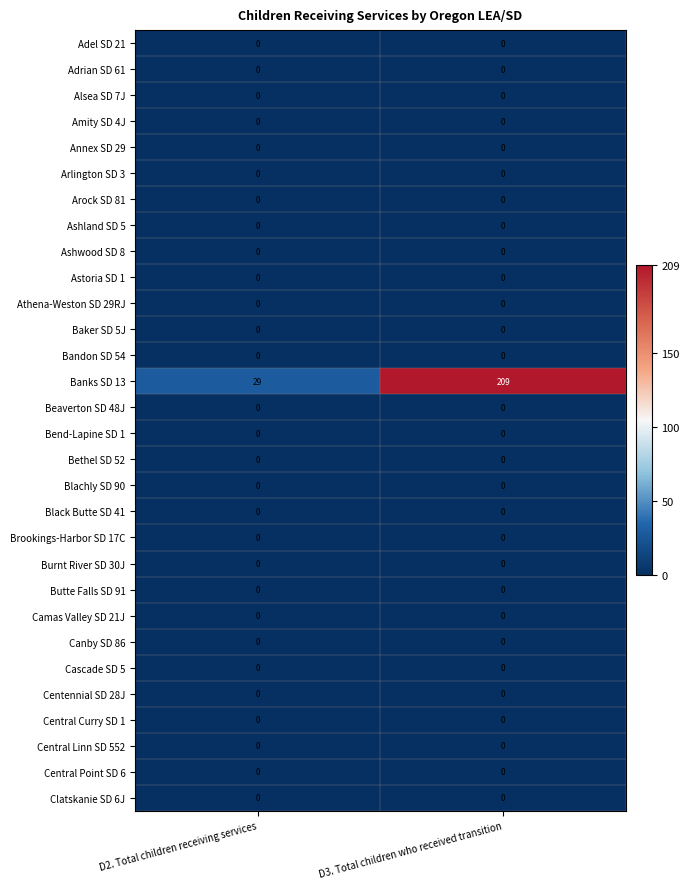

Is it true that Clatskanie SD 6J equals 0 at D2. Total children receiving services?

True